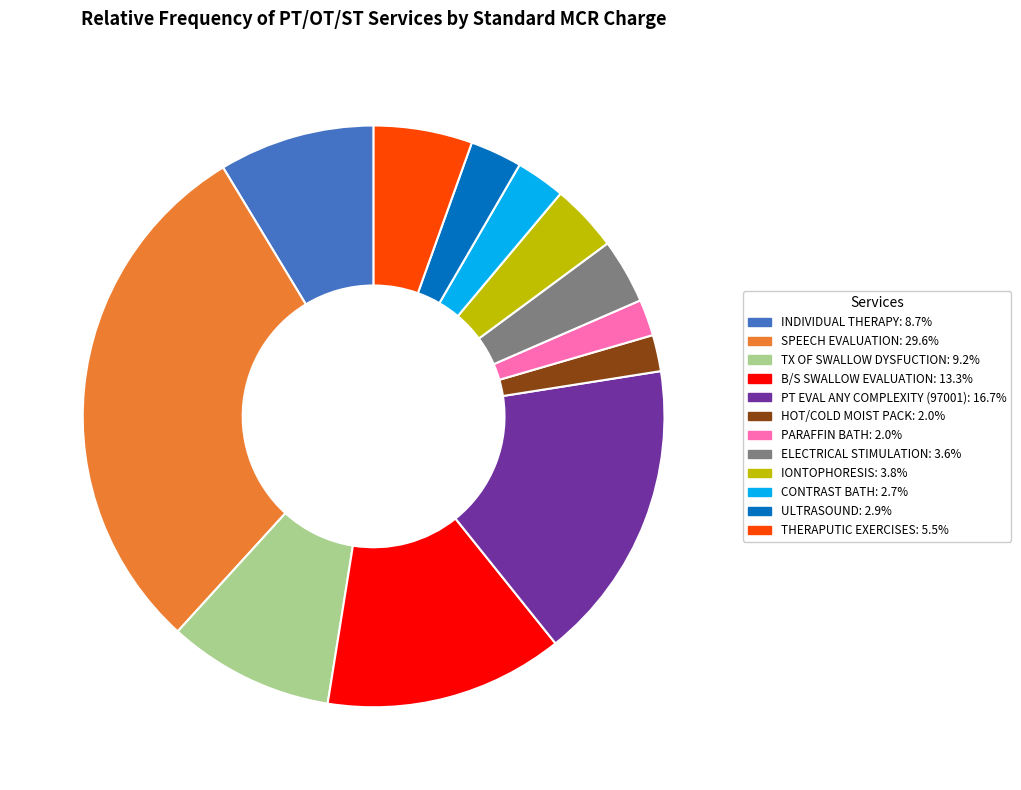

Which slice is the largest?

SPEECH EVALUATION